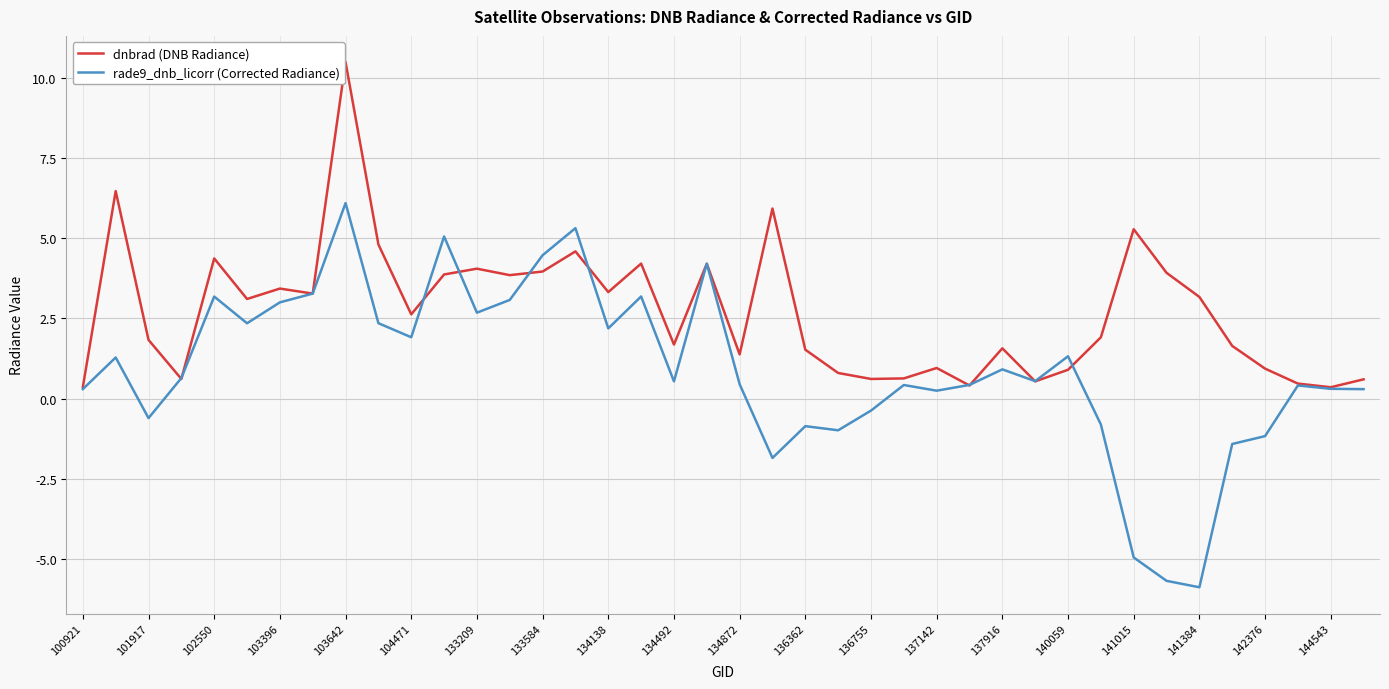

Which series has the largest range (max minus min)?

rade9_dnb_licorr (Corrected Radiance)